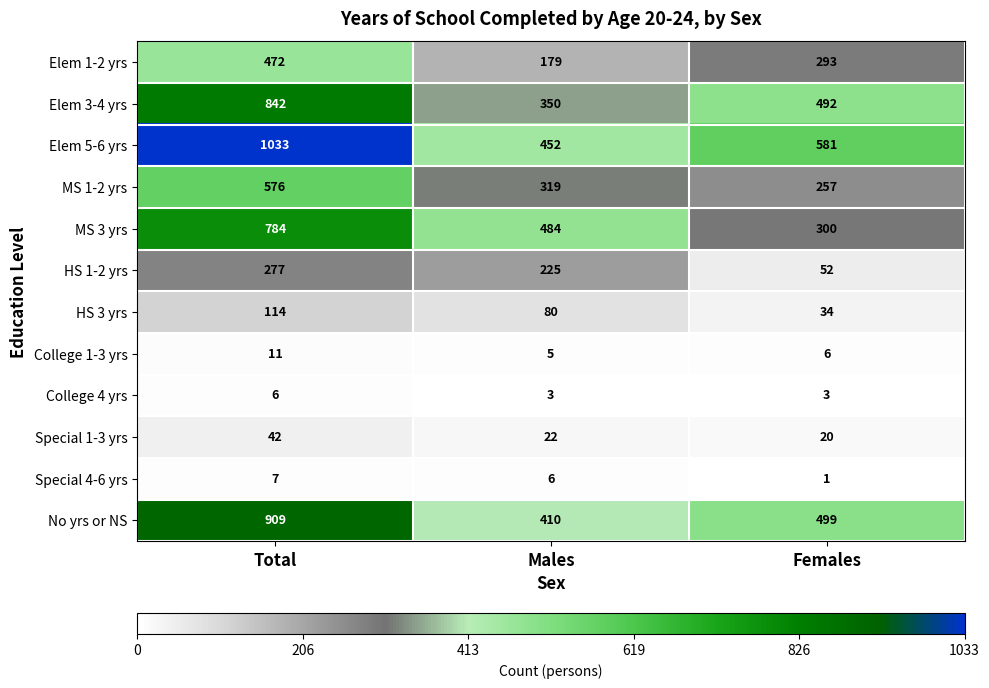

The College 4 yrs series shows 3 at Females. True or false?

True